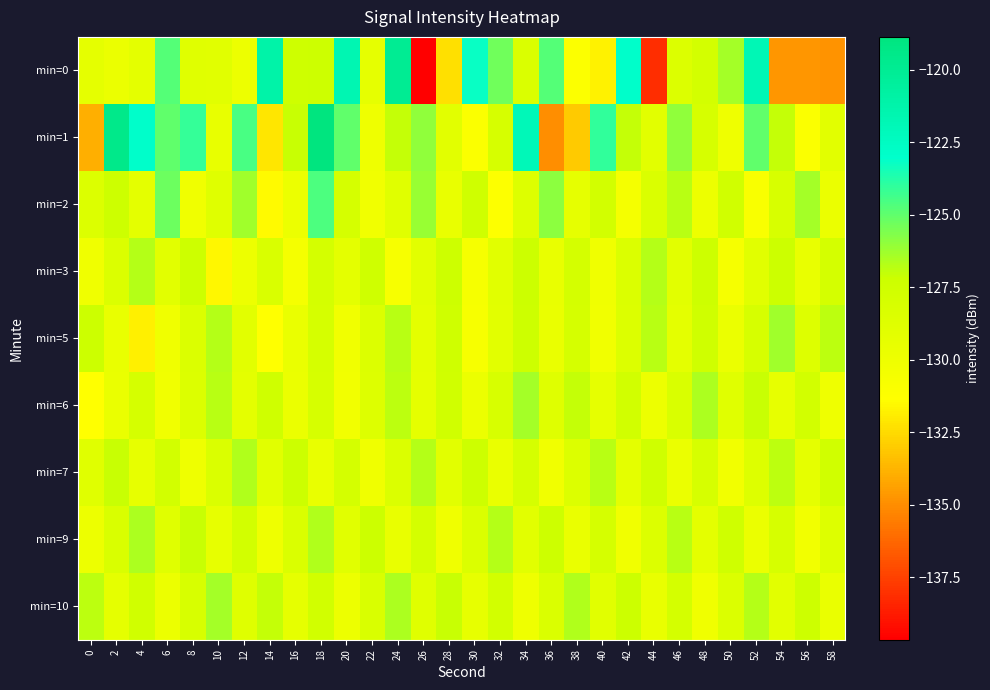

Rank the series by their maximum value, from lowest to highest.

min=3, min=7, min=9, min=6, min=10, min=5, min=2, min=0, min=1